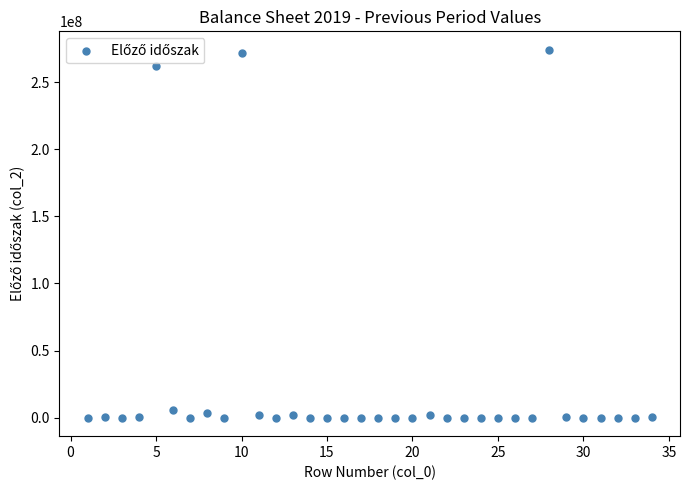

What is the range of Y values (max minus min)?

274093030